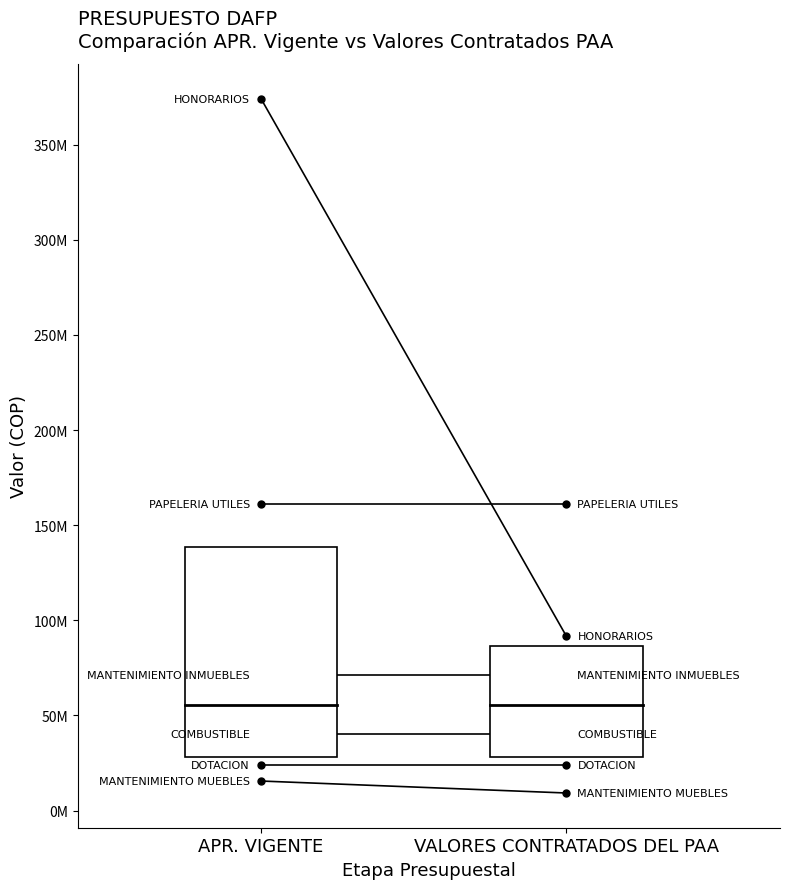

Rank the categories by MANTENIMIENTO INMUEBLES value from highest to lowest.

APR. VIGENTE, VALORES CONTRATADOS DEL PAA